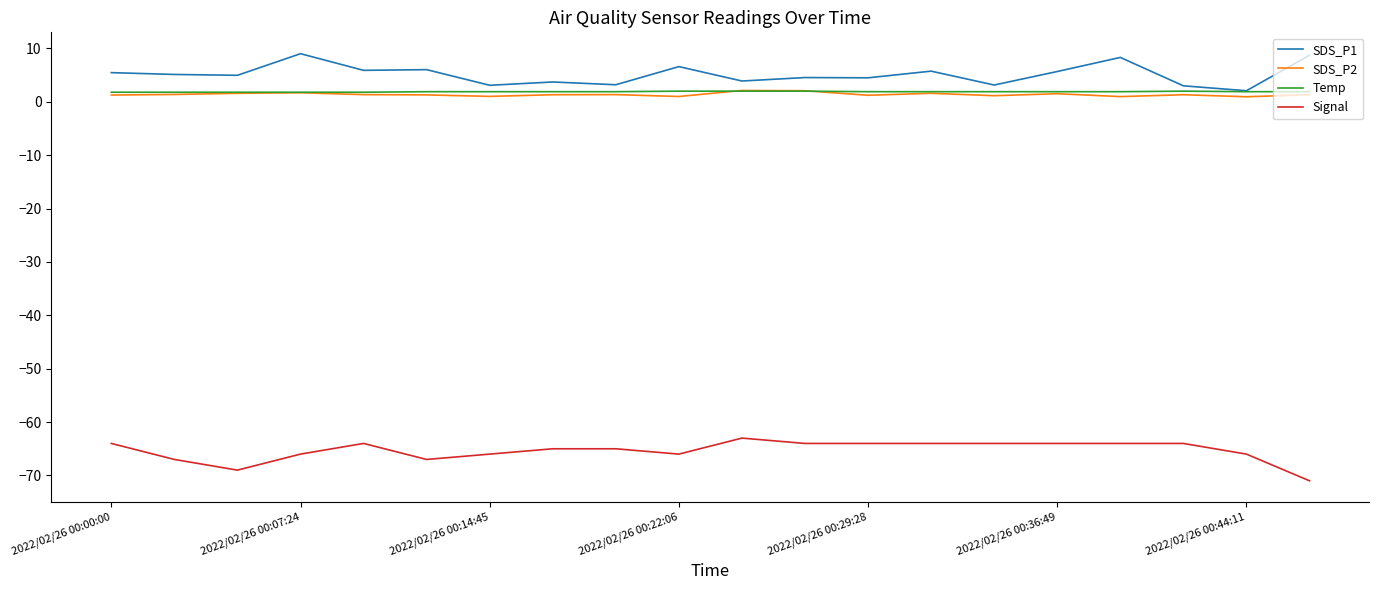

What is the minimum value shown in the chart?

-71.0